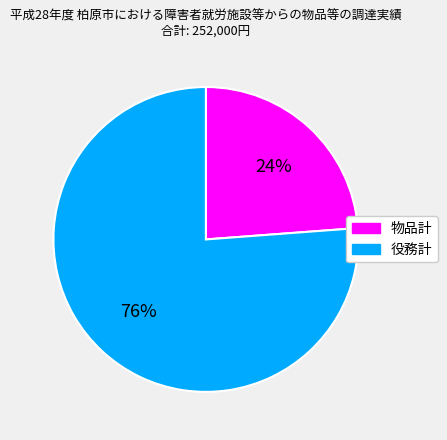

To the nearest percent, what is the difference between the largest and smallest slice percentages?

52%